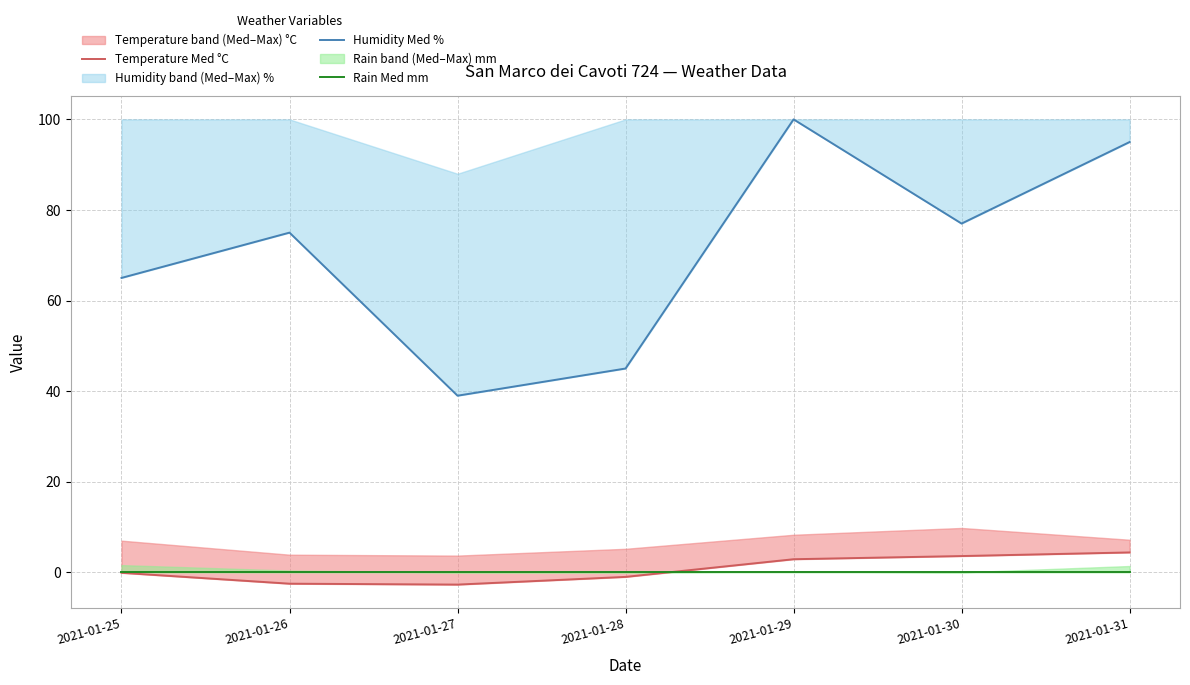

True or false: Temperature Med °C has more than 2 interior local peaks.

False